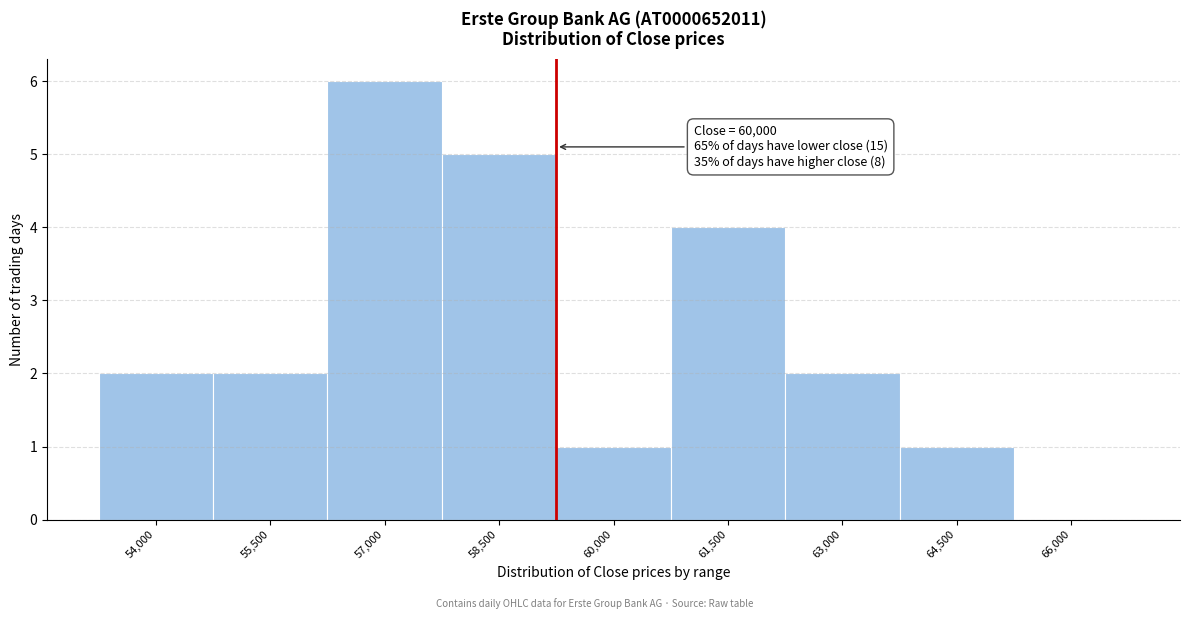

Reading left to right, list all the values displayed in this chart.

54,000=2	55,500=2	57,000=6	58,500=5	60,000=1	61,500=4	63,000=2	64,500=1	66,000=0